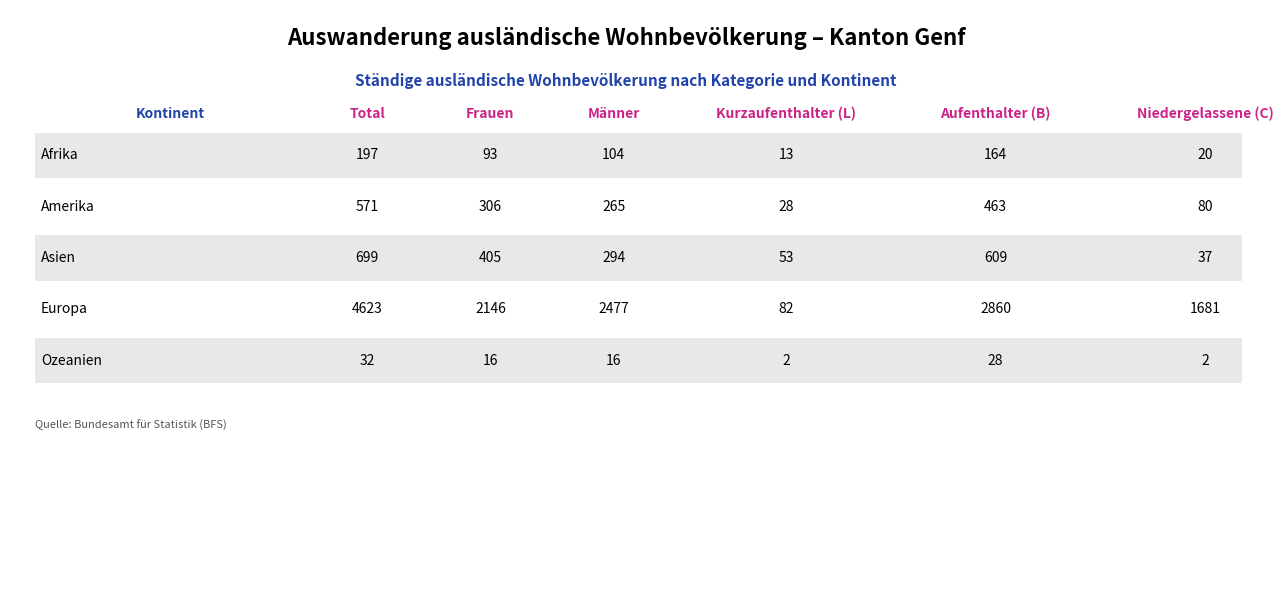

What is the spread (max minus min) of values at 3?

4541